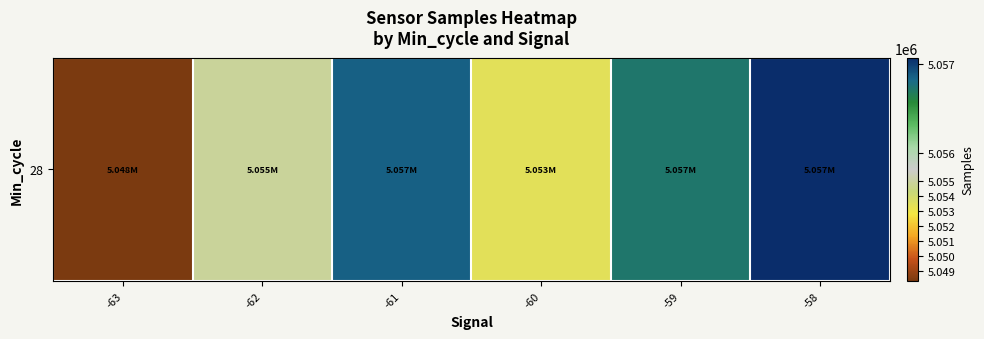

Reading left to right, what are all the values shown in this chart?

-63=5048313.0	-62=5054905.3	-61=5056858.2	-60=5053446.4	-59=5056720.3	-58=5057070.0